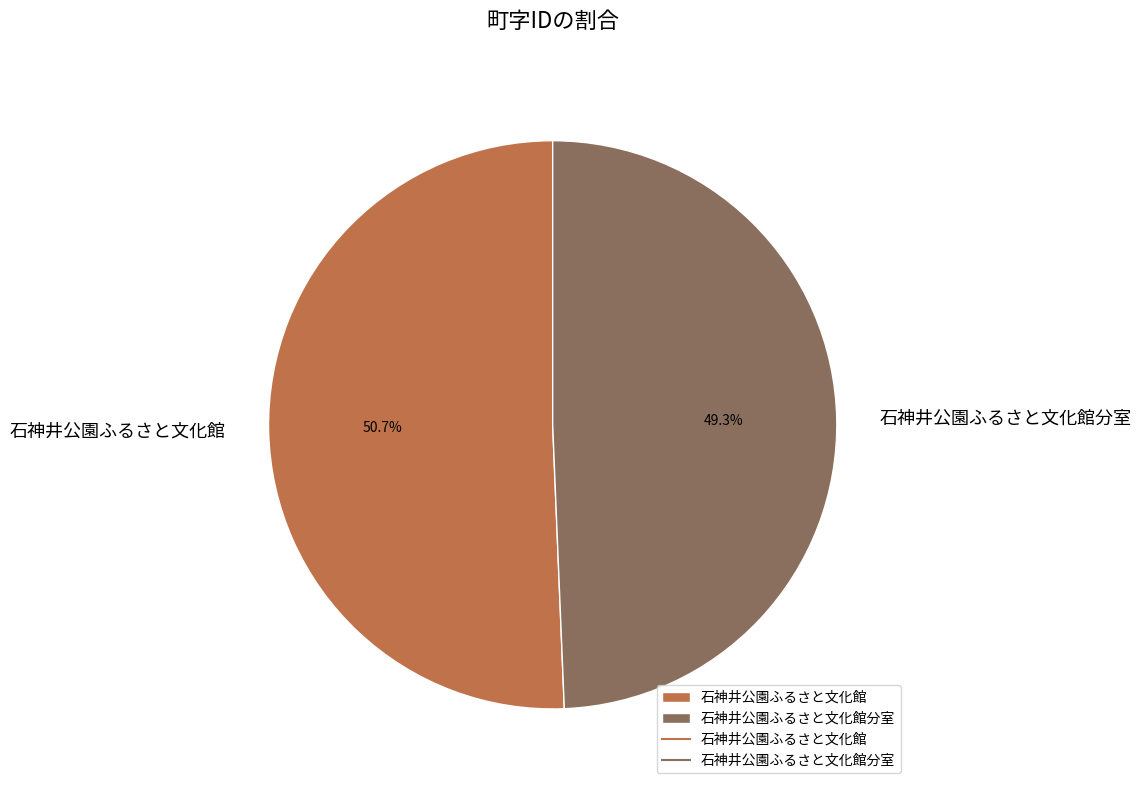

To the nearest percent, what is the difference between the largest and smallest slice percentages?

1%